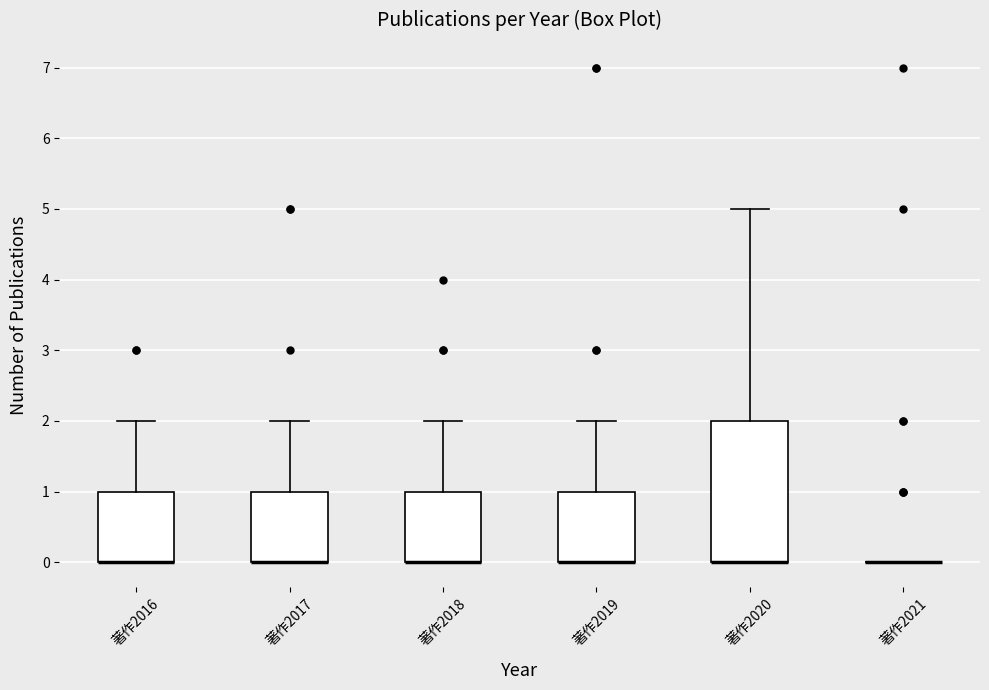

Reading left to right, read every box against the y-axis: the position of its median line, the range the box covers, and the ends of its whiskers. The values are not printed on the chart, so give them approximately, as read against the axis.

著作2016: median 0 (drawn on the box's lower edge), box 0 to 1, whiskers 0 to 2
著作2017: median 0 (drawn on the box's lower edge), box 0 to 1, whiskers 0 to 2
著作2018: median 0 (drawn on the box's lower edge), box 0 to 1, whiskers 0 to 2
著作2019: median 0 (drawn on the box's lower edge), box 0 to 1, whiskers 0 to 2
著作2020: median 0 (drawn on the box's lower edge), box 0 to 2, whiskers 0 to 5
著作2021: box collapsed to a line at 0, whiskers 0 to 0